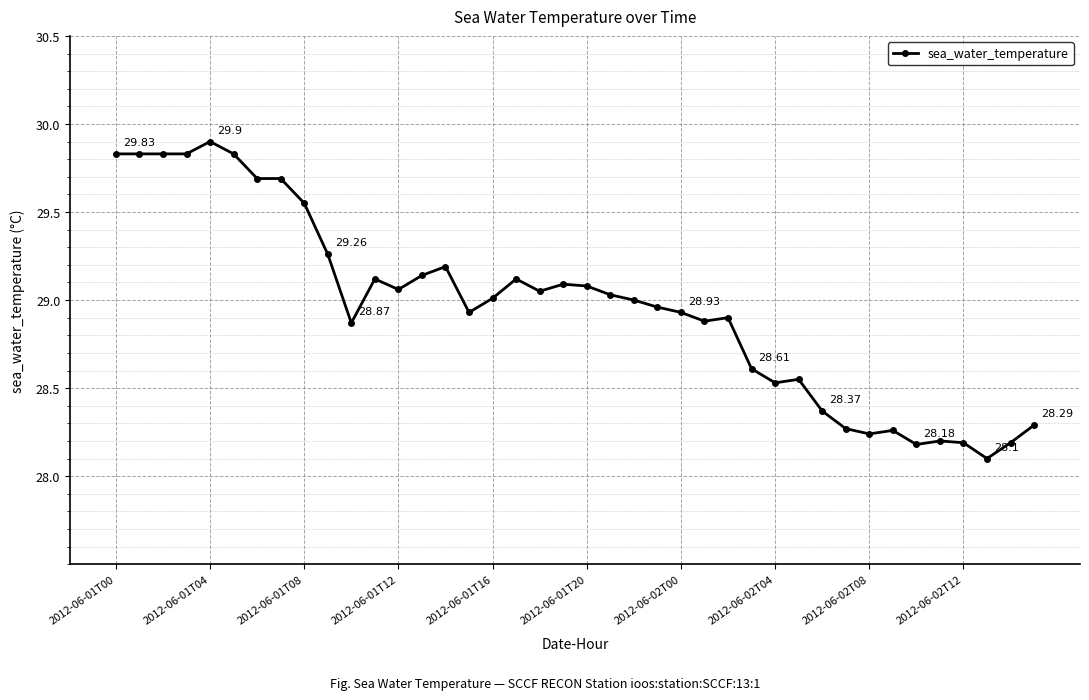

What is the sum of all values?

1158.6